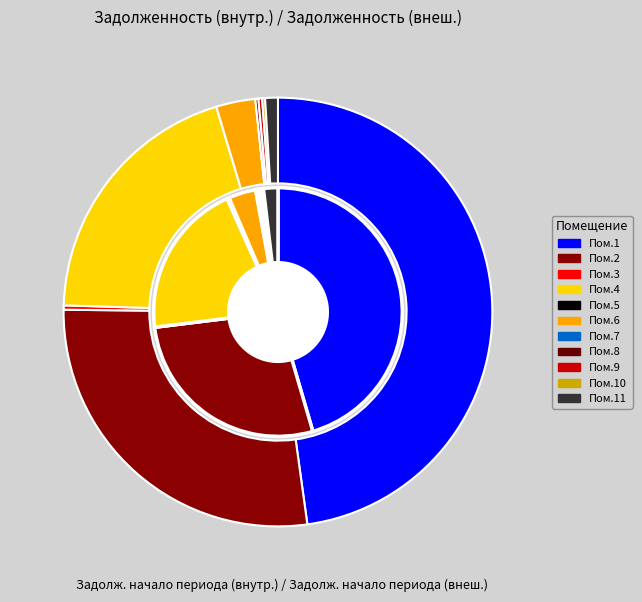

To the nearest percent, what is the difference between the 11 and 10 slice percentages?

1%